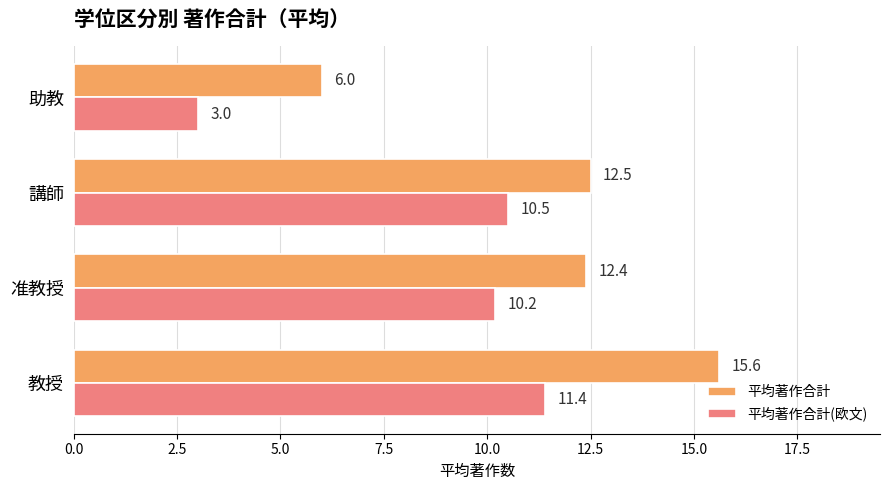

What is the greatest value displayed?

15.6